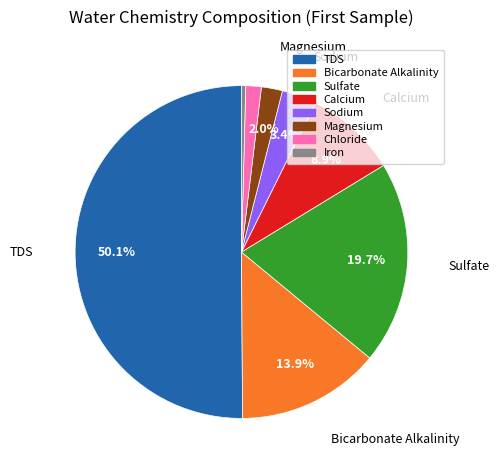

To the nearest percent, what is the difference between the Calcium and Iron slice percentages?

9%